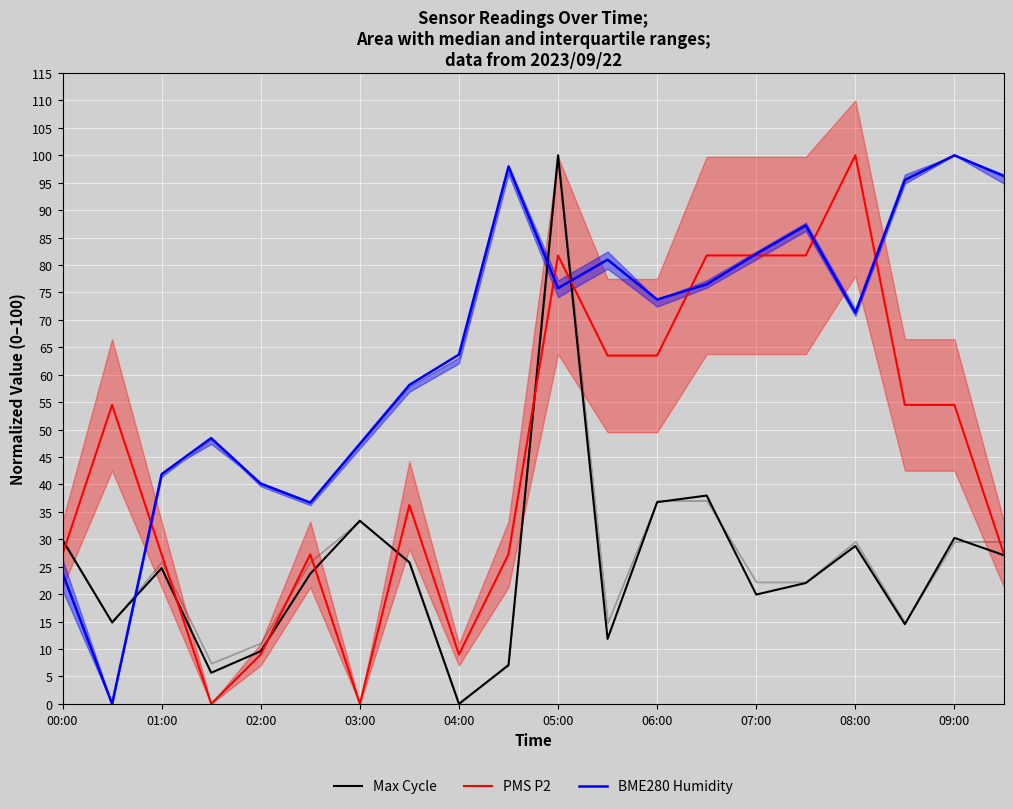

How many times do Max Cycle and PMS P2 cross each other?

7